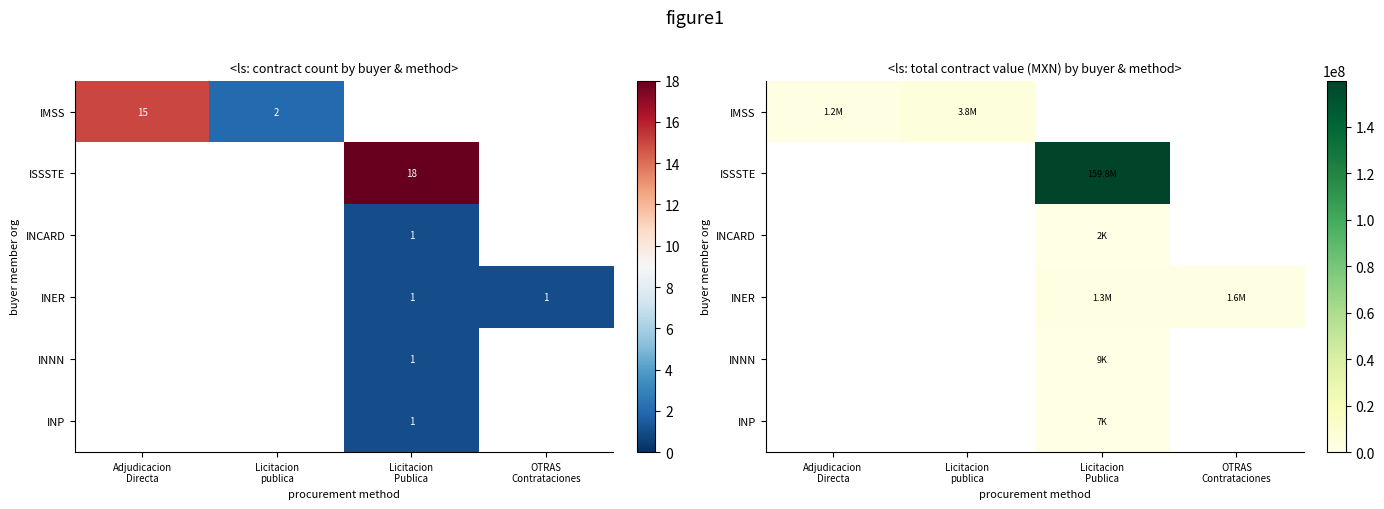

What is the spread (max minus min) of values at OTRAS
Contrataciones?

1577909.6